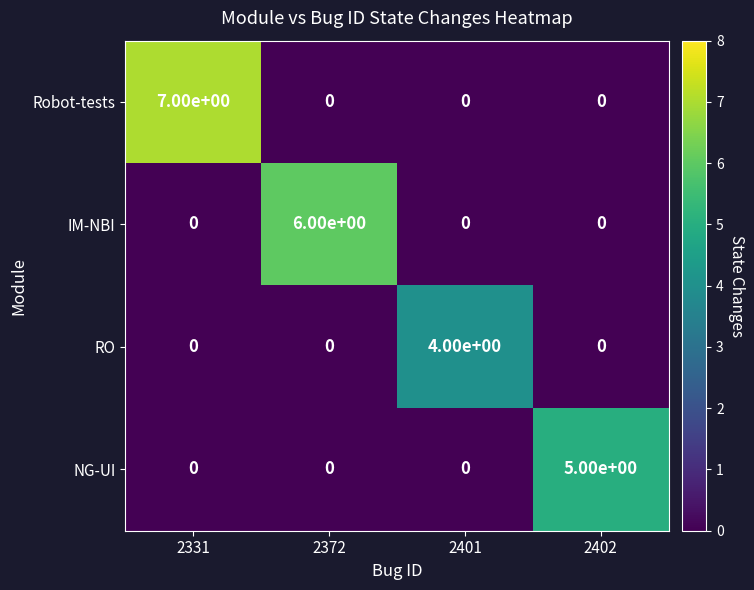

Reading right to left, list all the values displayed in this chart.

Robot-tests: 0	0	0	7
IM-NBI: 0	0	6	0
RO: 0	4	0	0
NG-UI: 5	0	0	0